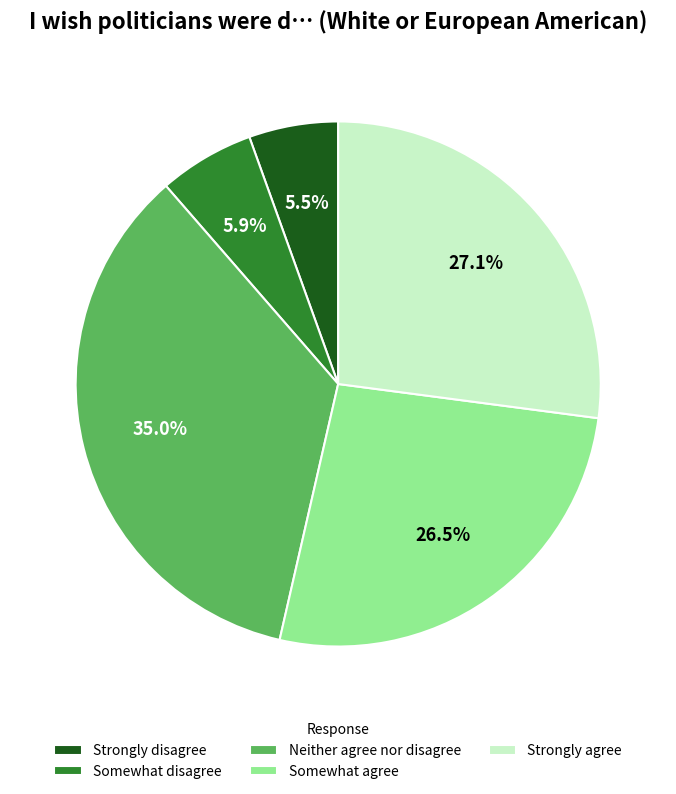

What is the largest slice in the pie chart?

Neither agree nor disagree